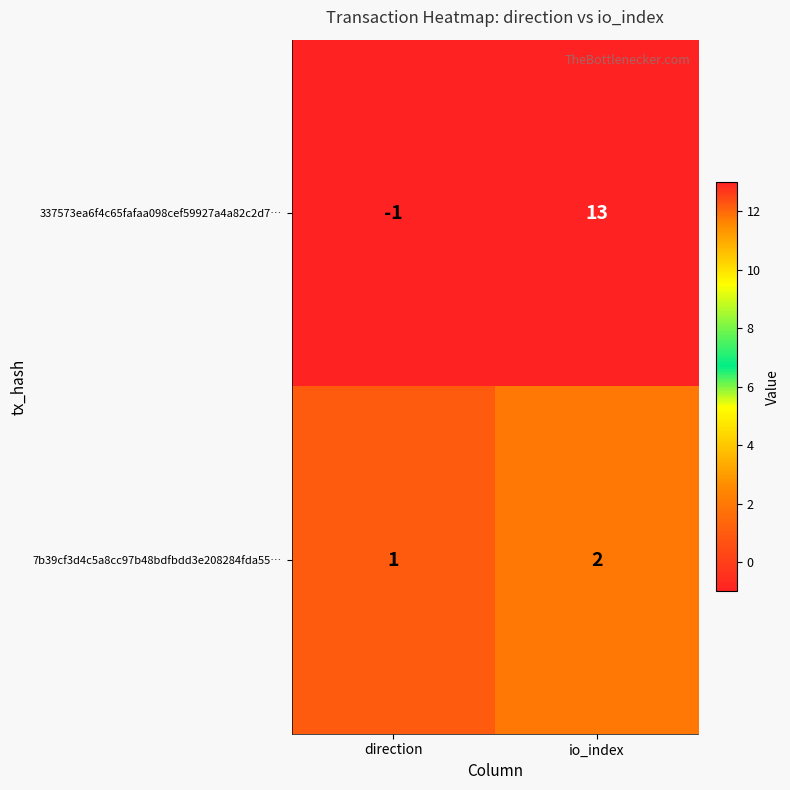

List the series in order of their overall mean, lowest first.

7b39cf3d4c5a8cc97b48bdfbdd3e208284fda55…, 337573ea6f4c65fafaa098cef59927a4a82c2d7…